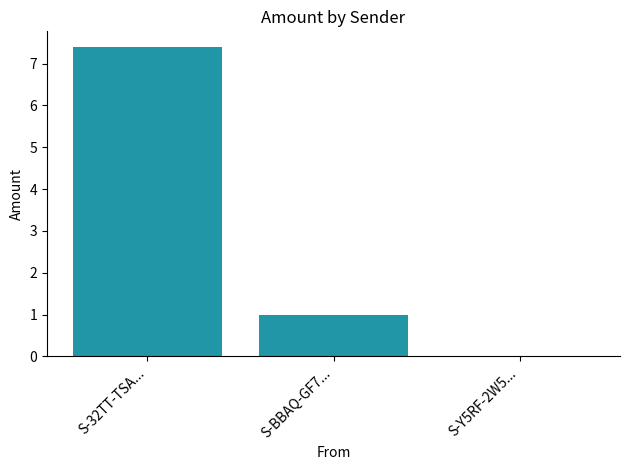

What is the sum of all values?

8.4